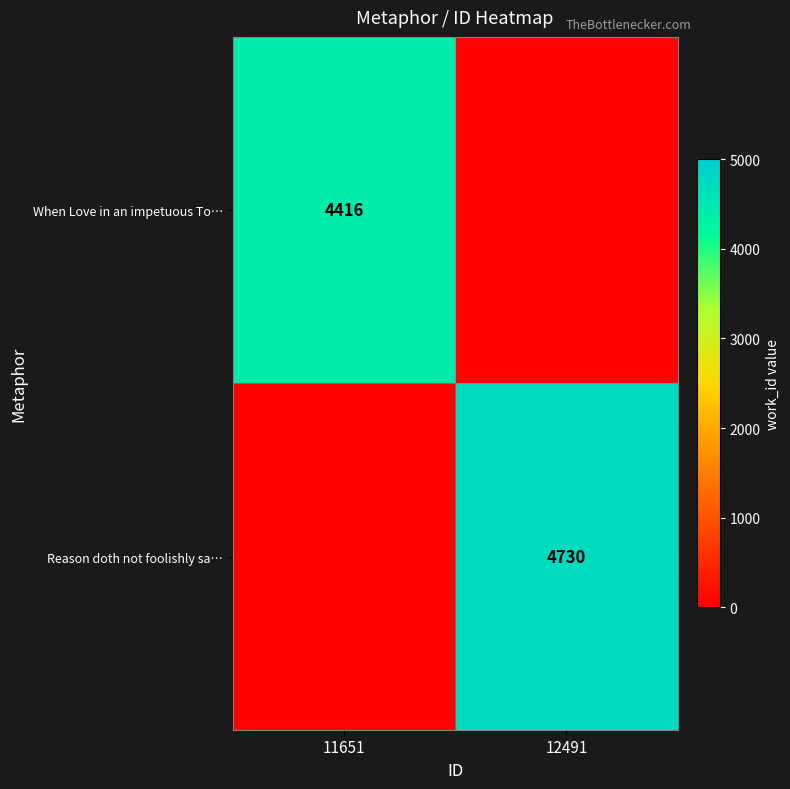

Is it true that When Love in an impetuous To… equals 6215 at 11651?

False